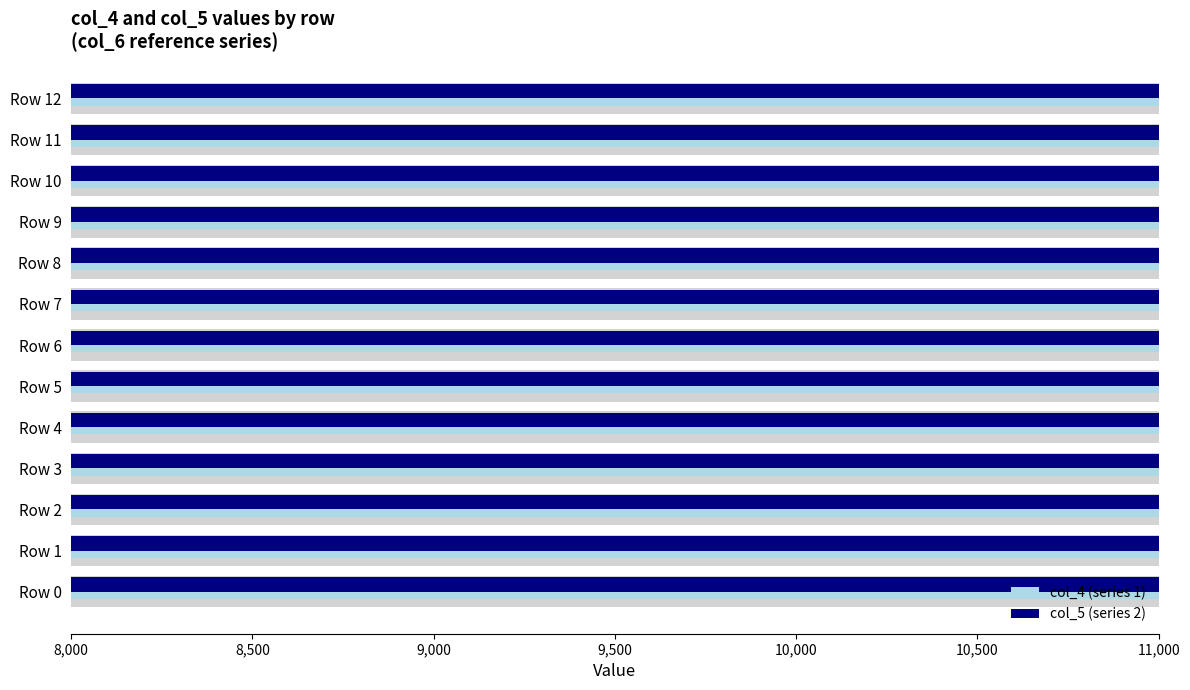

How many categories are shown in the chart?

13